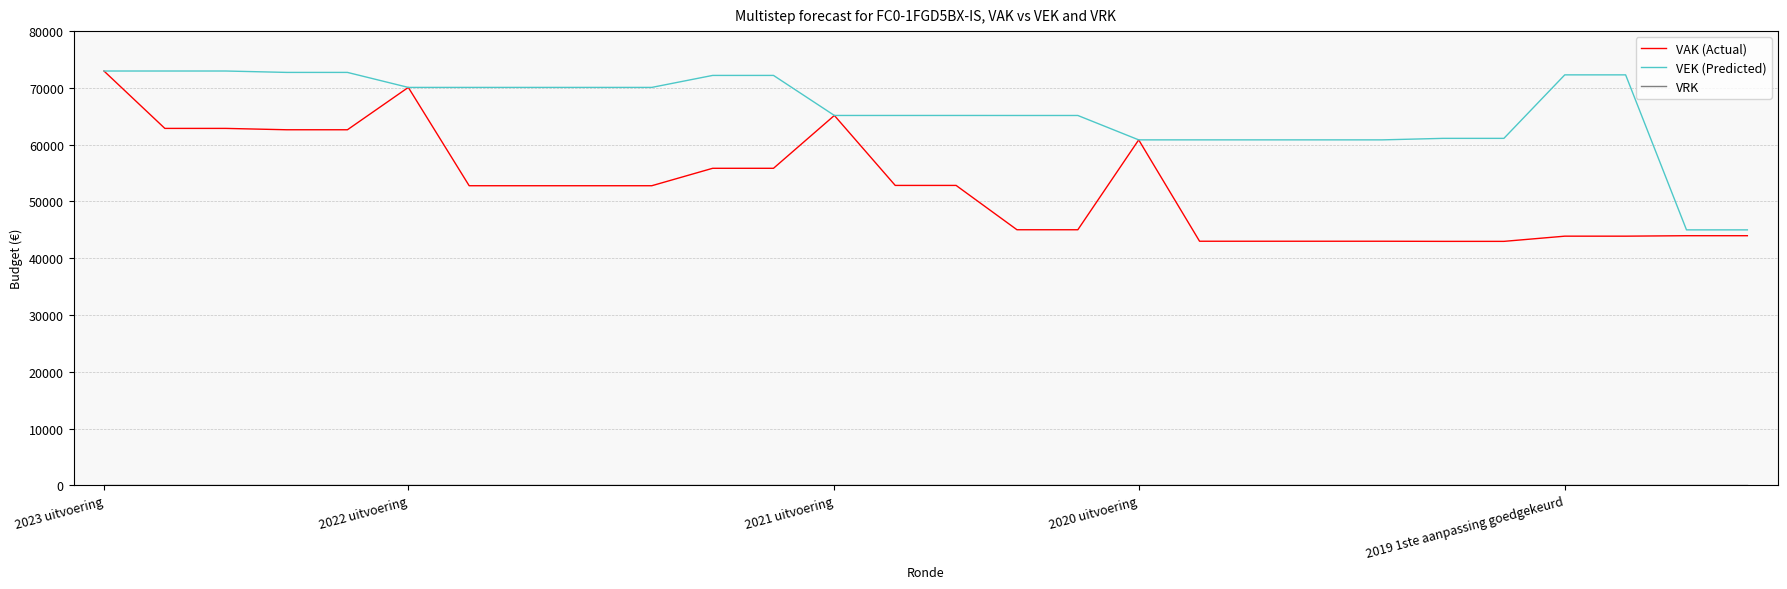

What is the maximum value shown in the chart?

72974